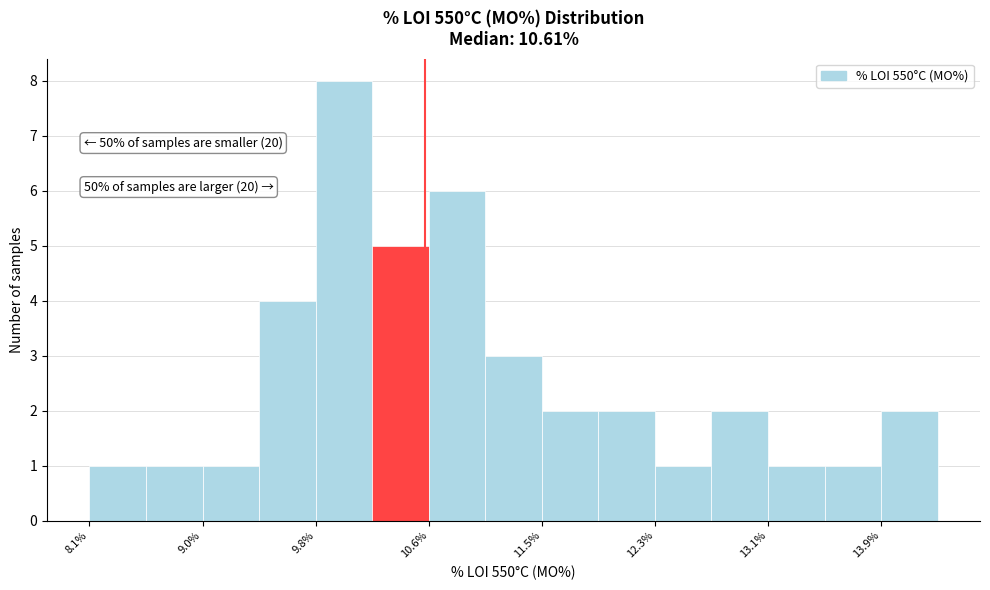

Over which range of the x-axis is the bar tallest?

9.8 to 10.2